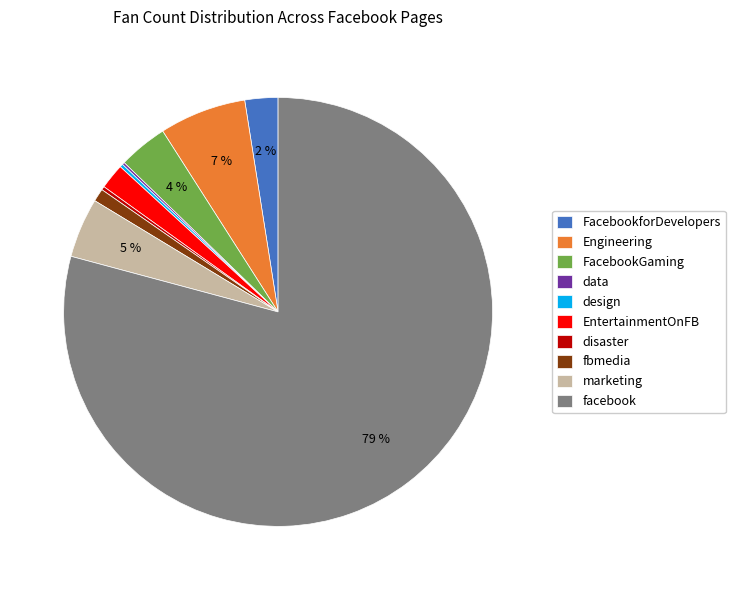

To the nearest percent, what is the average slice percentage?

10%